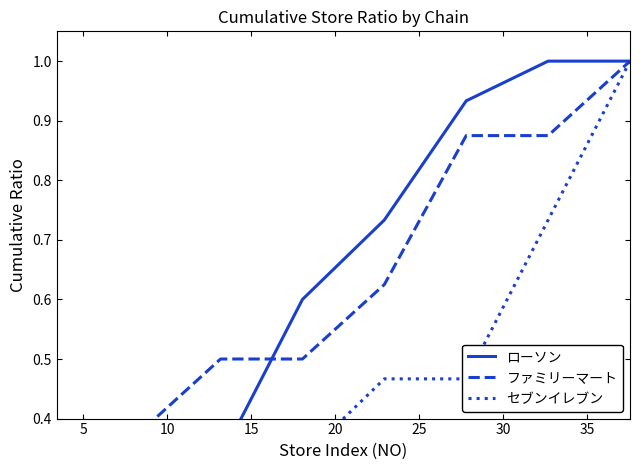

Reading right to left, what are all the values shown in this chart?

ローソン: 1.0	1.0	0.9	0.7	0.6	0.3	0.3	0.1
ファミリーマート: 1.0	0.9	0.9	0.6	0.5	0.5	0.4	0.2
セブンイレブン: 1.0	0.7	0.5	0.5	0.3	0.3	0.1	0.1